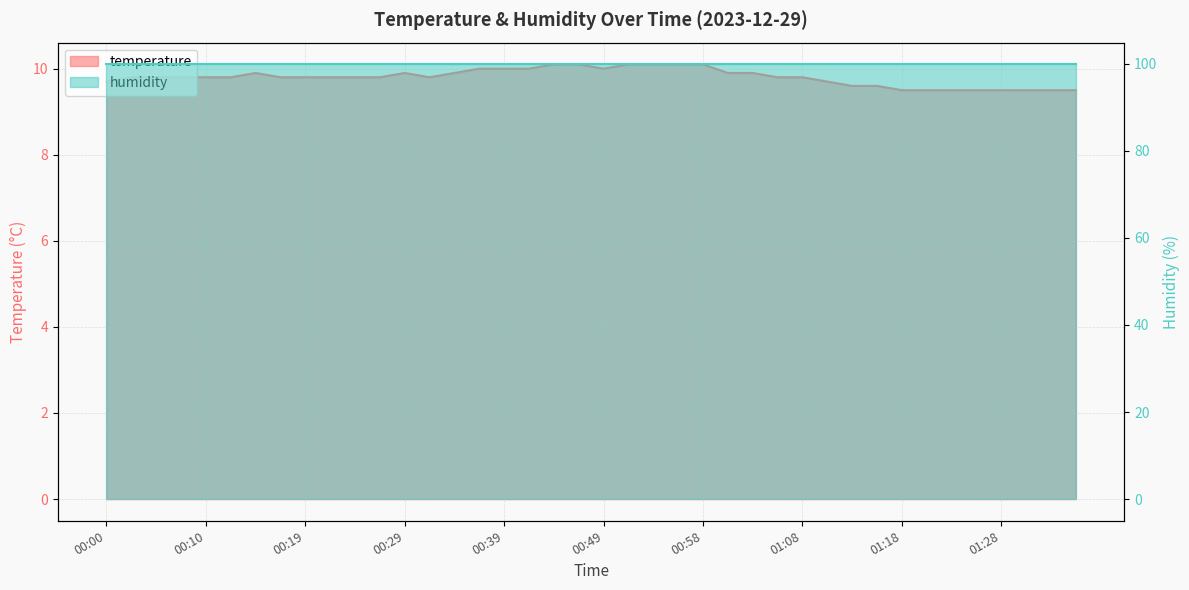

What is the label of the 19th point from the right?

00:51